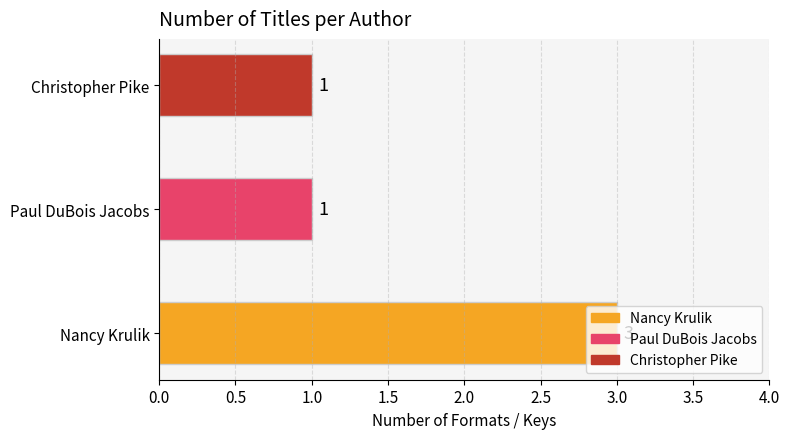

How many groups of bars are there?

3